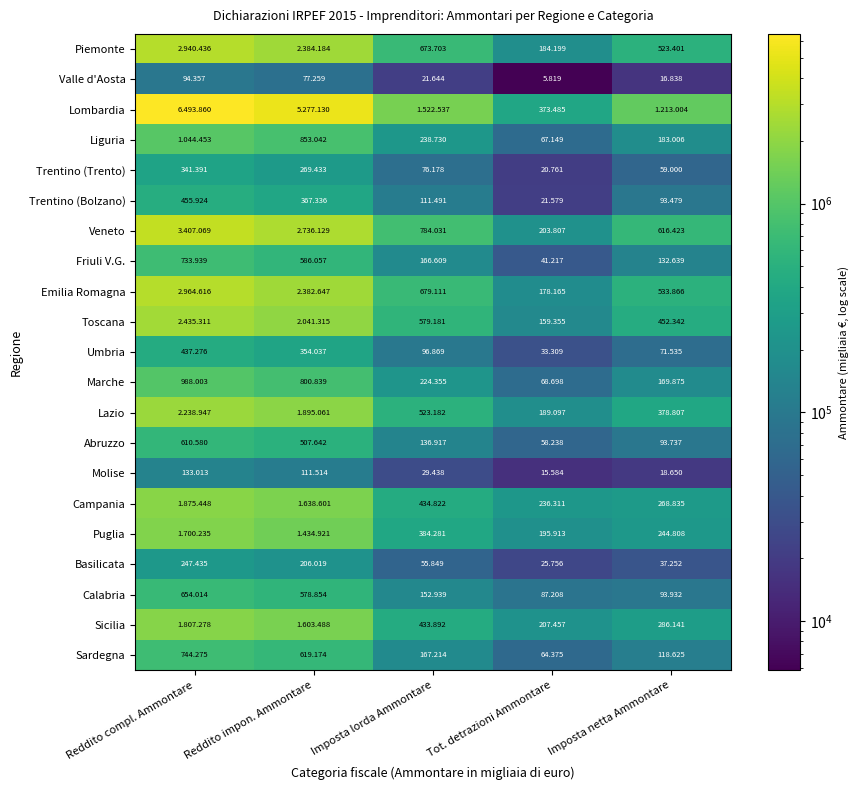

The value of Puglia at Reddito compl. Ammontare is 1700235. True or false?

True